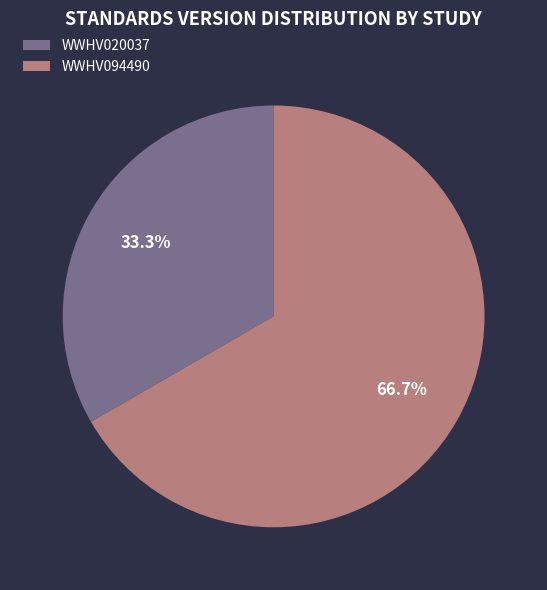

What percentage do WWHV020037 and WWHV094490 together represent?

100.0%